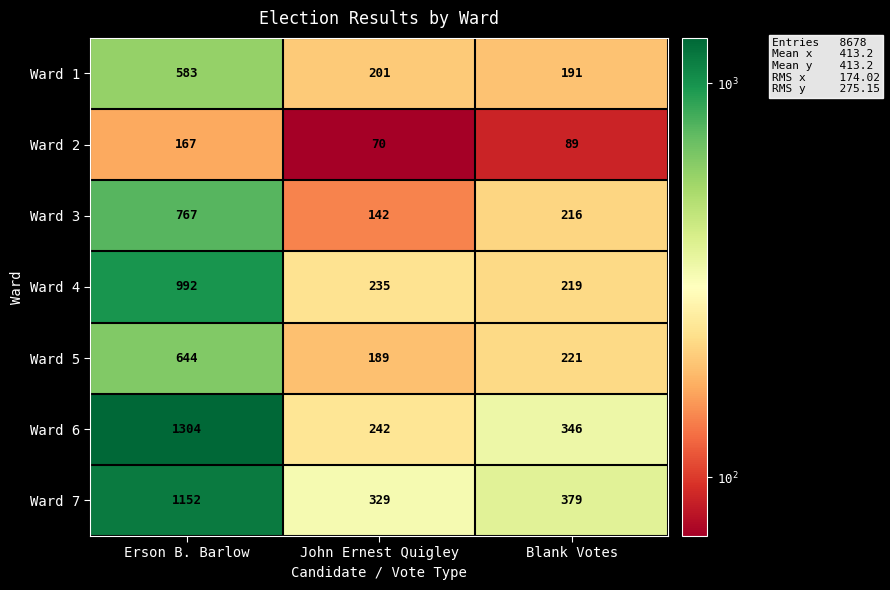

How many data points does each series have?

3